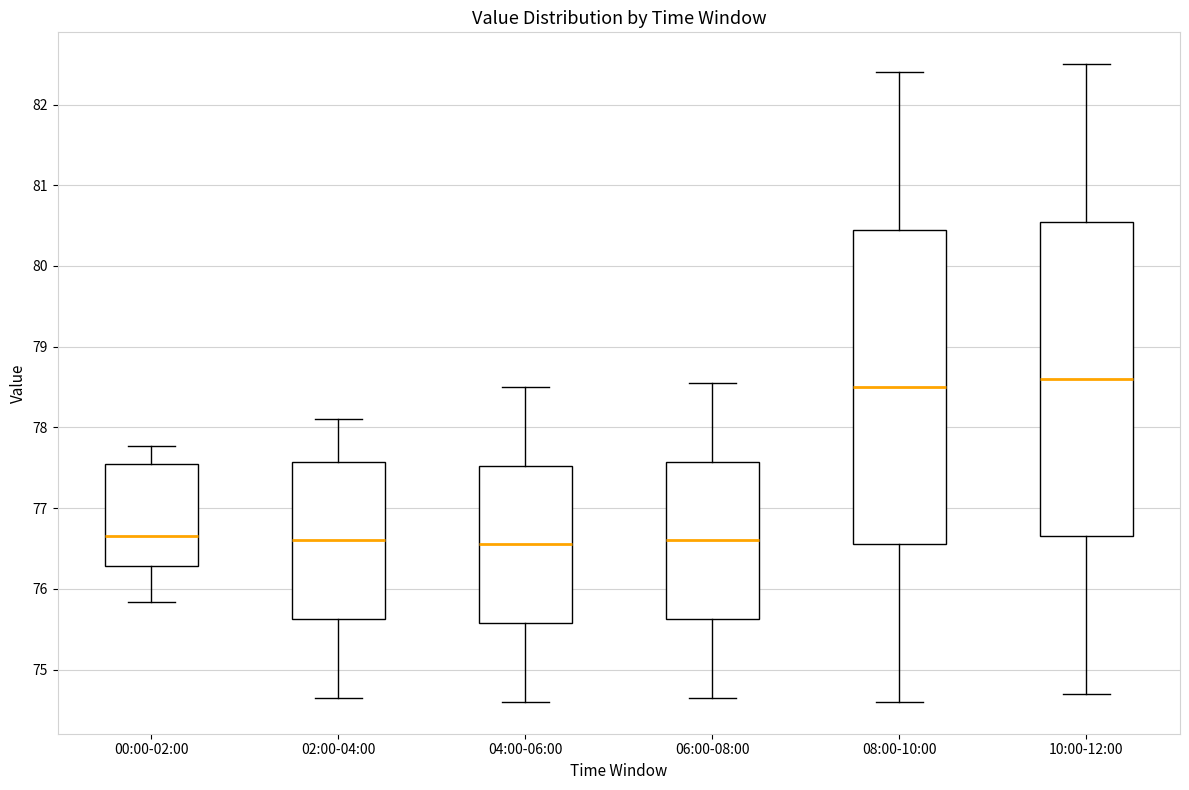

Reading left to right, transcribe this box plot: for each box, give where its median line is, the range the box spans, and where its two whiskers end, as read against the y-axis. The values are not printed on the chart, so give them approximately, as read against the axis.

00:00-02:00: median 76.7, box 76.3 to 77.5, whiskers 75.8 to 77.8
02:00-04:00: median 76.6, box 75.6 to 77.6, whiskers 74.7 to 78.1
04:00-06:00: median 76.6, box 75.6 to 77.5, whiskers 74.6 to 78.5
06:00-08:00: median 76.6, box 75.6 to 77.6, whiskers 74.7 to 78.6
08:00-10:00: median 78.5, box 76.6 to 80.5, whiskers 74.6 to 82.4
10:00-12:00: median 78.6, box 76.7 to 80.6, whiskers 74.7 to 82.5